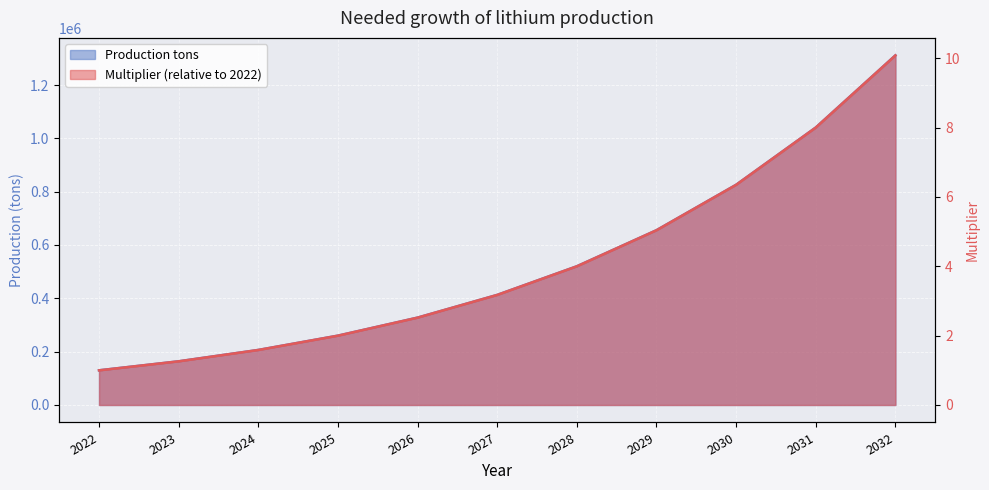

Which has a higher value, 2022 or 2027?

2027